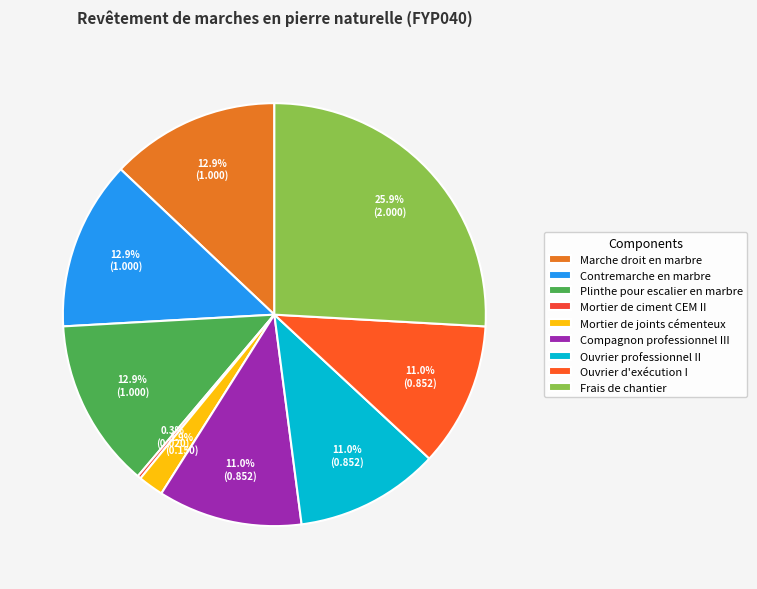

Between Compagnon professionnel III and Contremarche en marbre, which is larger?

Contremarche en marbre